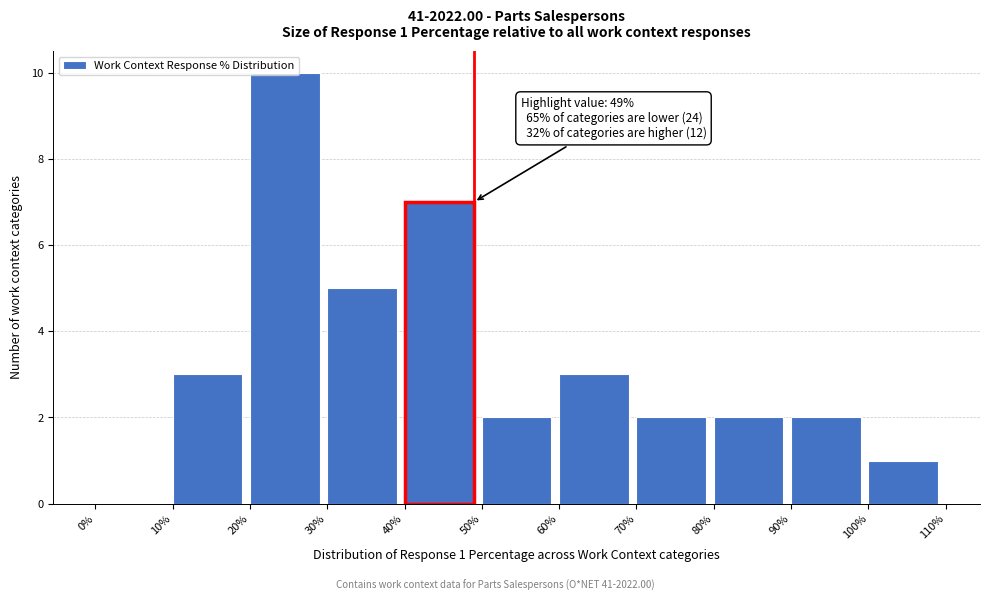

Which range on the x-axis has the tallest bar?

20% to 30%